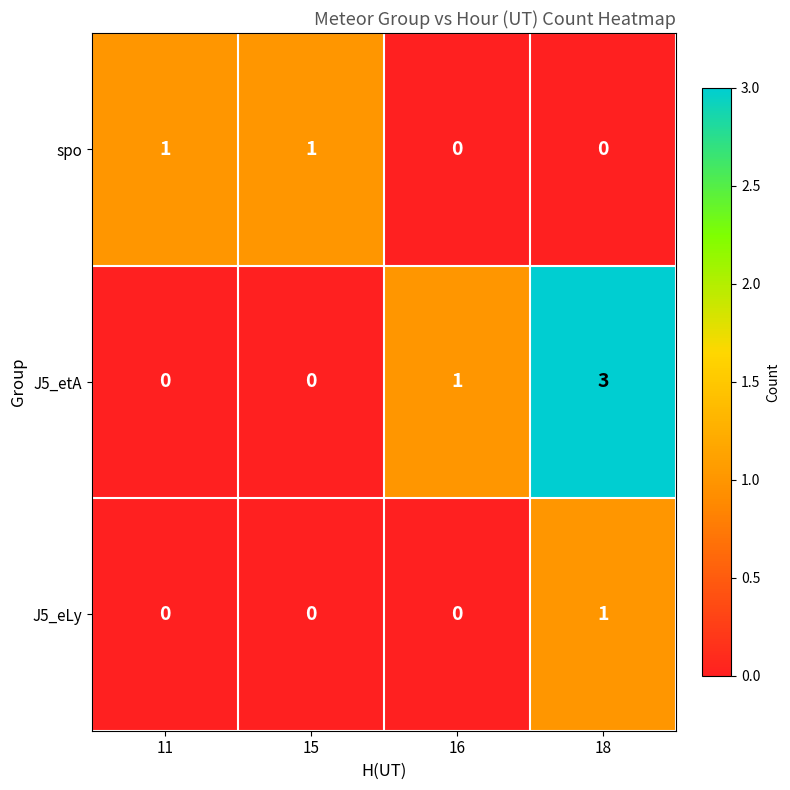

Reading right to left, transcribe all the data shown in this chart.

spo: 18=0	16=0	15=1	11=1
J5_etA: 18=3	16=1	15=0	11=0
J5_eLy: 18=1	16=0	15=0	11=0